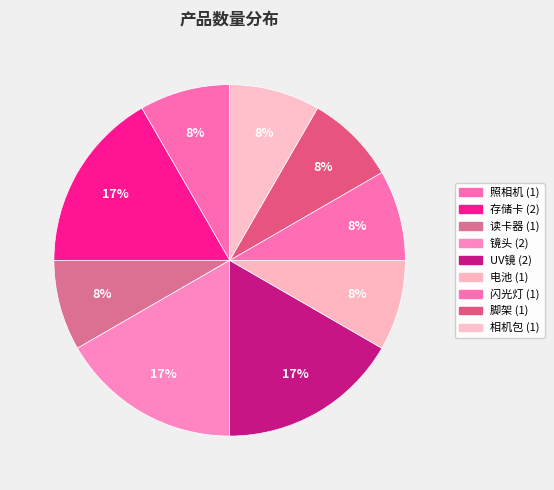

How many slices are in this pie chart?

9